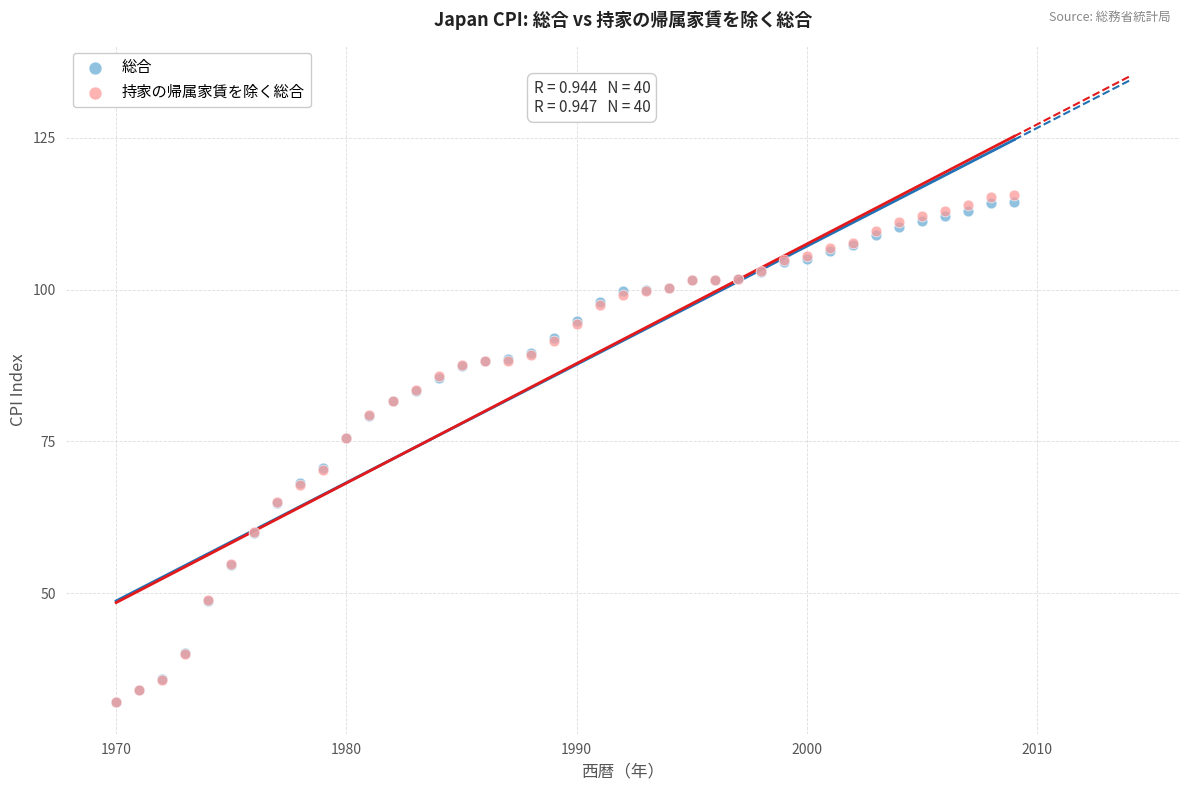

Which series has the widest spread of Y values?

持家の帰属家賃を除く総合